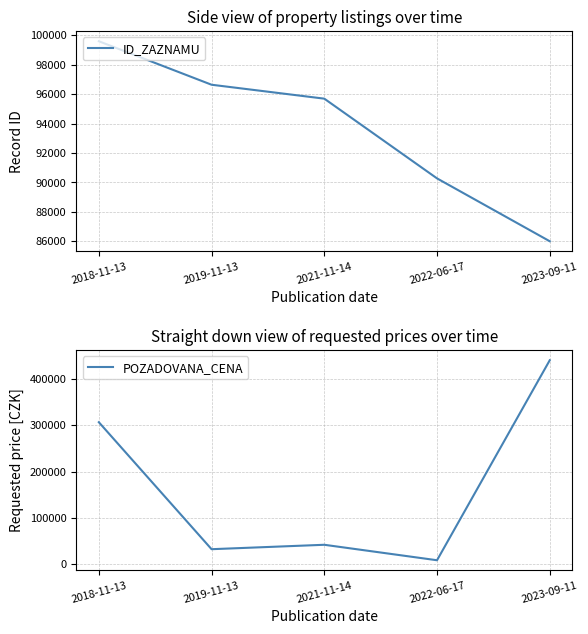

At which category does the chart reach its peak across all series?

2023-09-11